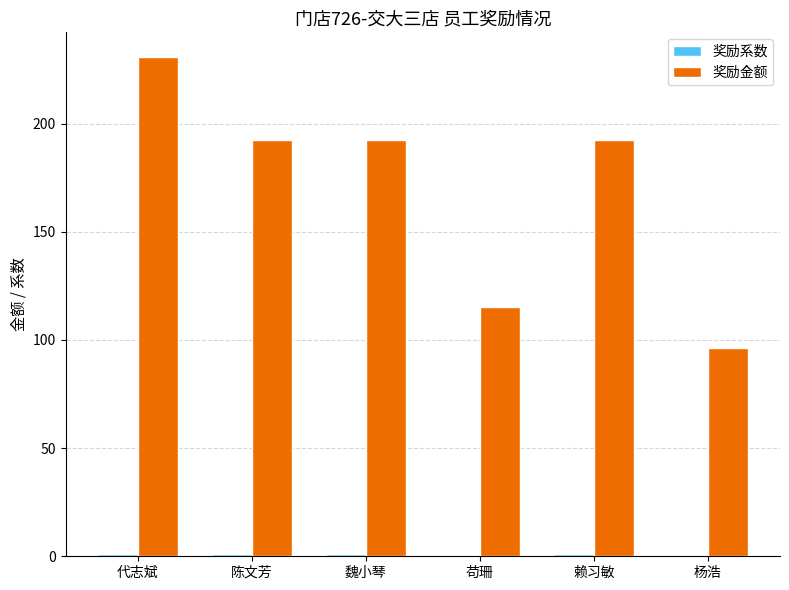

What is the sum of the 奖励金额 values at 代志斌 and 杨浩?

326.7